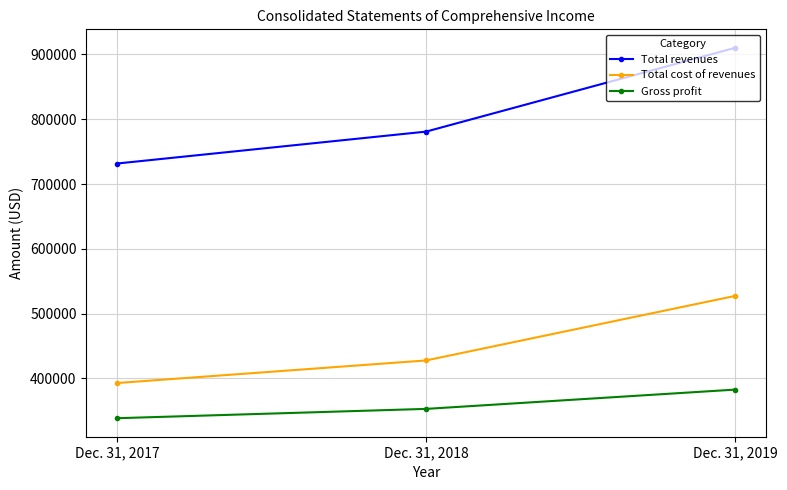

What is the highest value of the Gross profit series?

382814